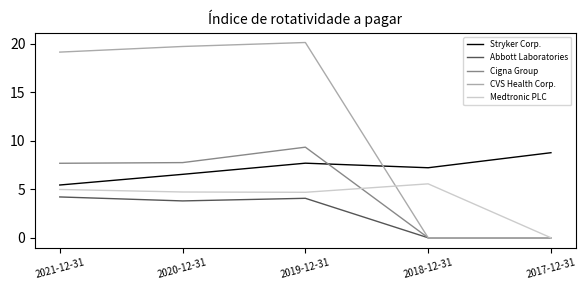

Between 2021-12-31 and 2017-12-31, which series saw the biggest shift?

CVS Health Corp.